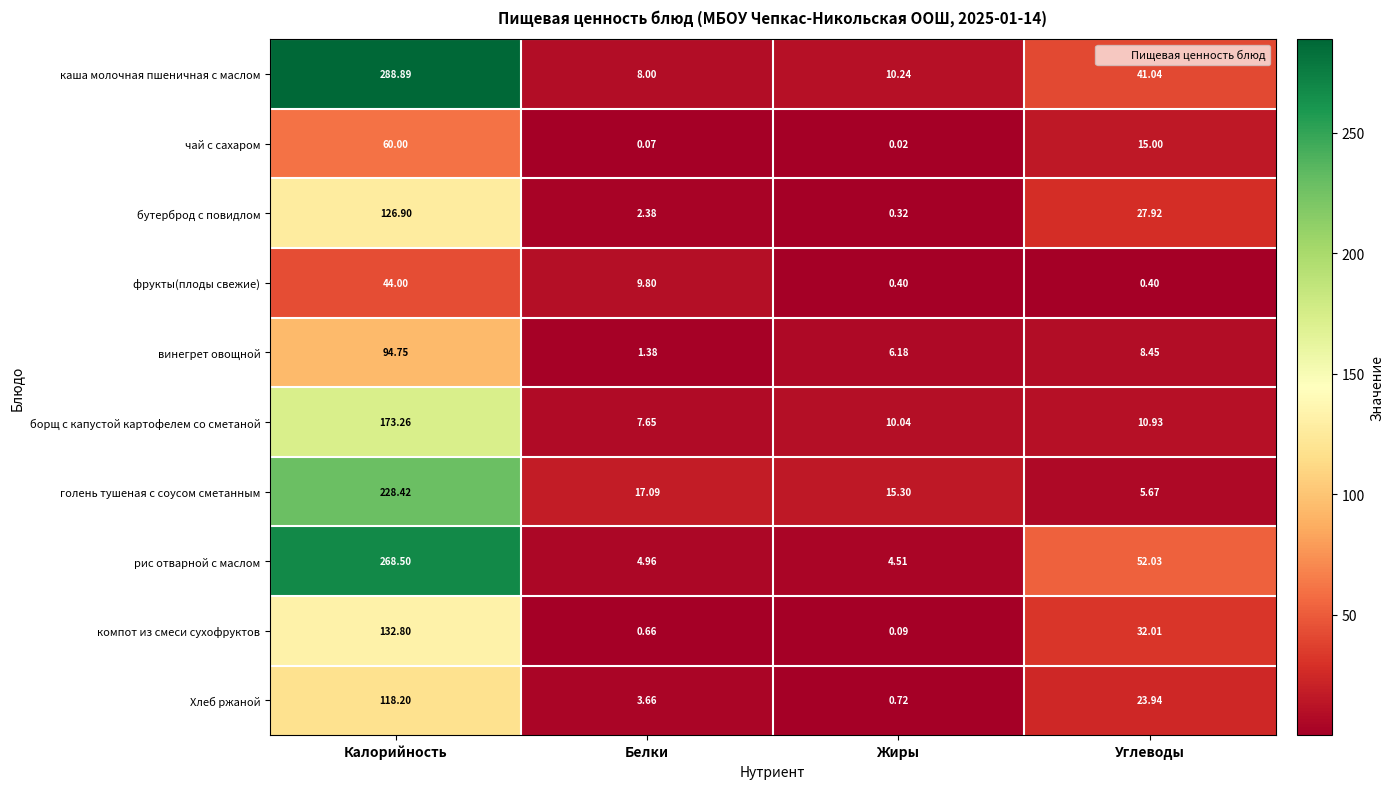

At Жиры, list the series in order from largest to smallest.

голень тушеная с соусом сметанным, каша молочная пшеничная с маслом, борщ с капустой картофелем со сметаной, винегрет овощной, рис отварной с маслом, Хлеб ржаной, фрукты(плоды свежие), бутерброд с повидлом, компот из смеси сухофруктов, чай с сахаром